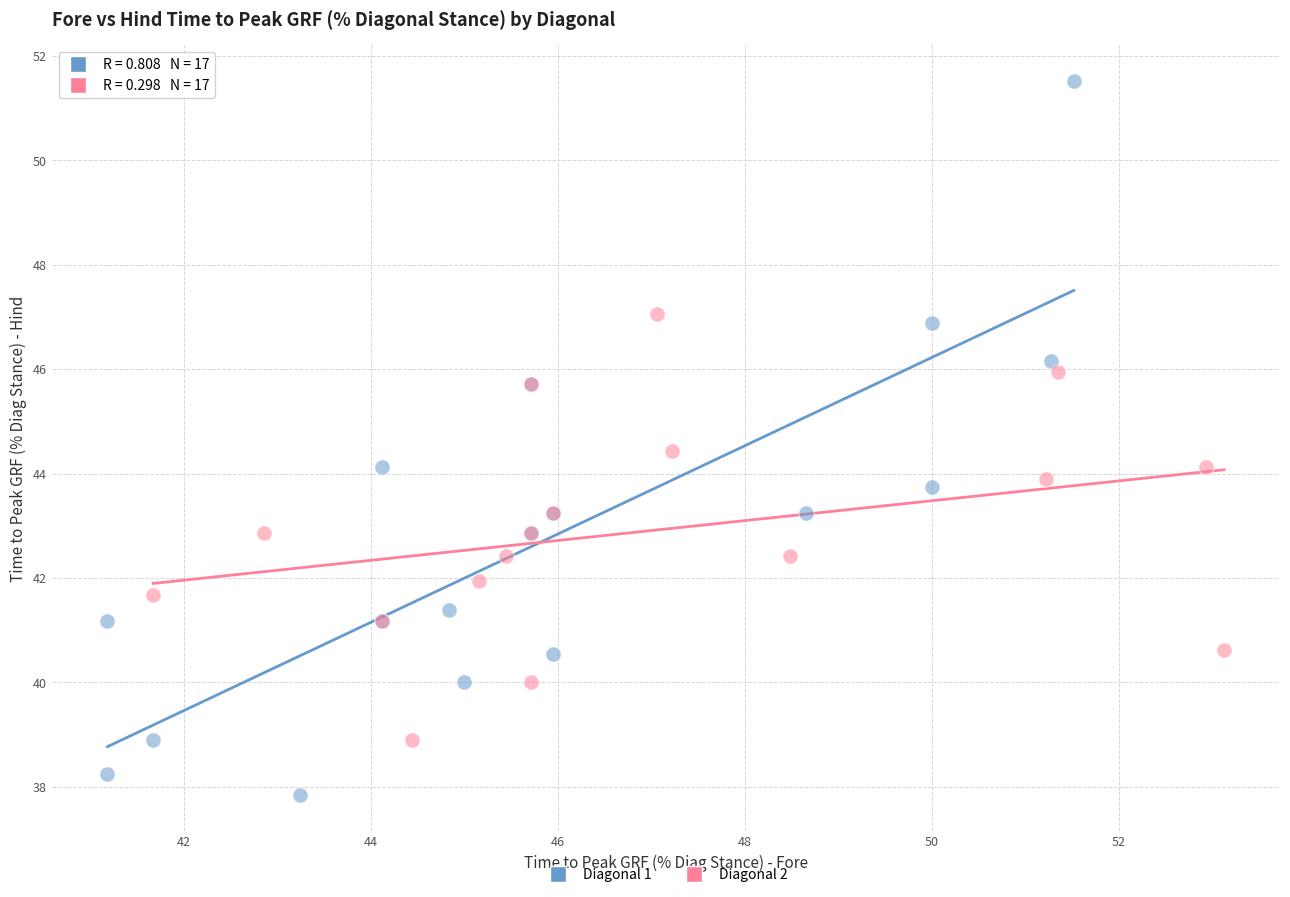

Which series has the widest spread of Y values?

Diagonal 1